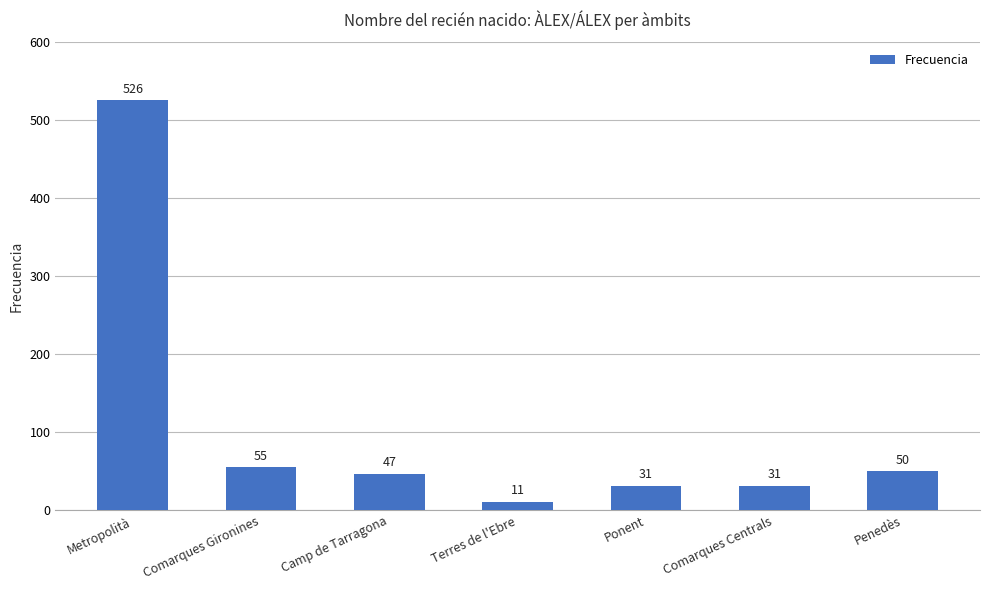

Are the bars grouped side by side (vs. stacked)?

No